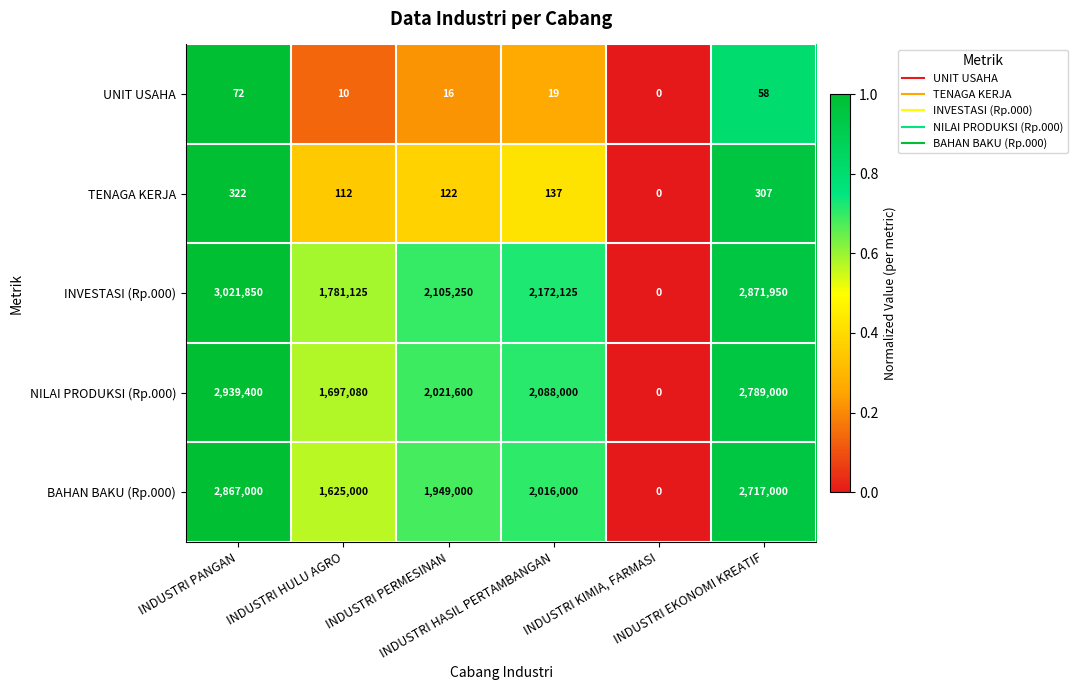

Which series has the largest range (max minus min)?

INVESTASI (Rp.000)